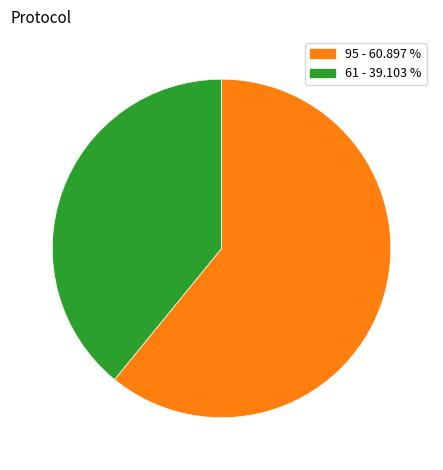

Is there any slice that represents more than half of the pie?

Yes